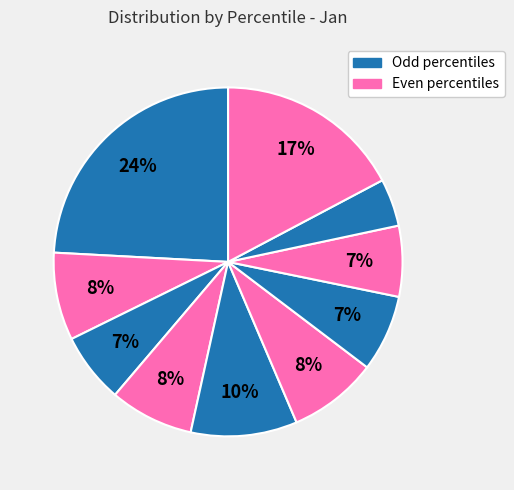

How many slices are in this pie chart?

10